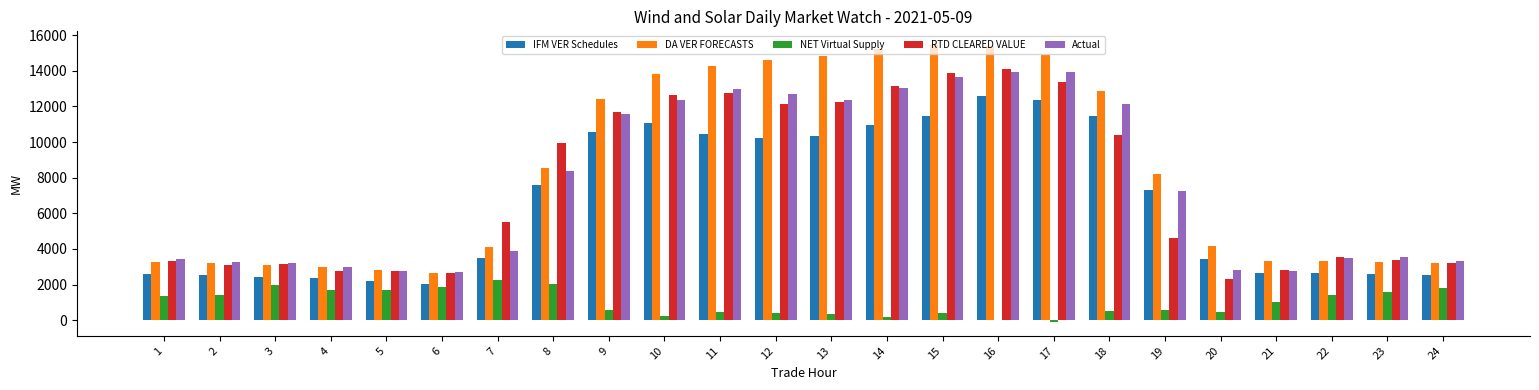

The NET Virtual Supply series shows 2177.8 at 23. True or false?

False